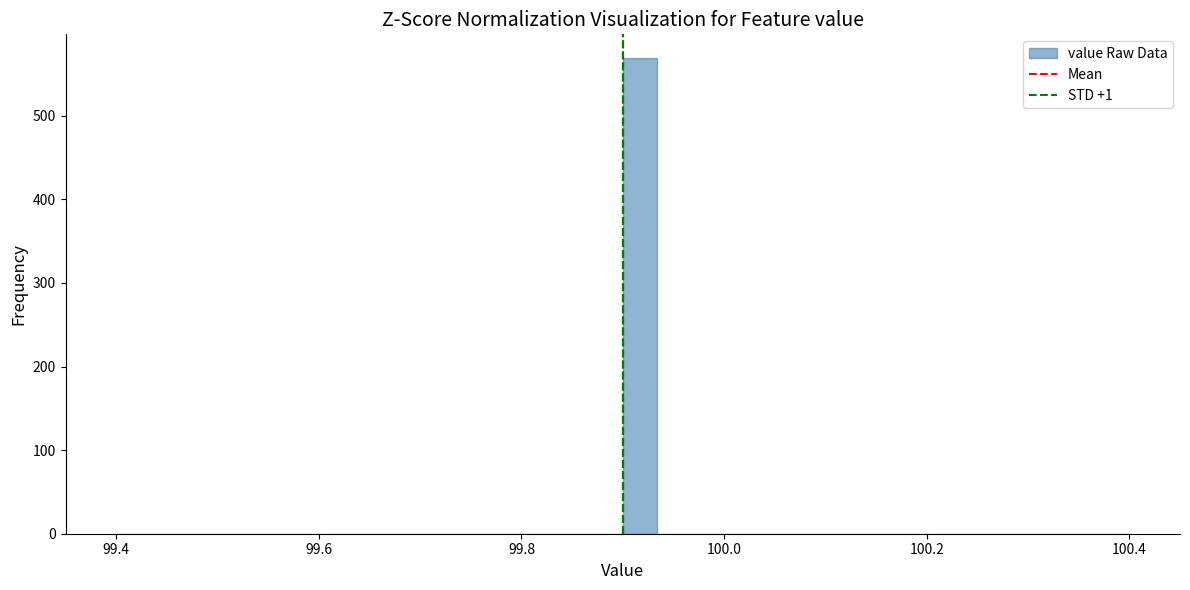

Read against the x-axis, roughly where is the centre of the tallest bar?

99.92